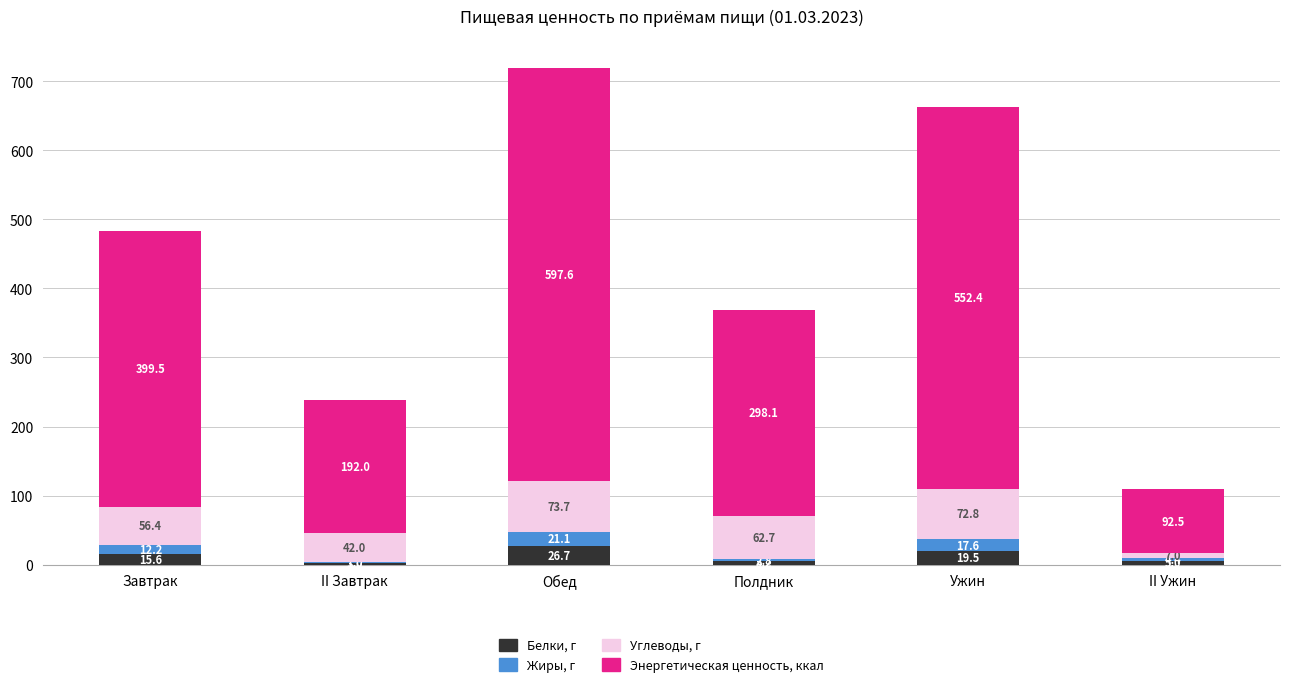

True or false: Белки, г has a value of 19.5 at Ужин.

True